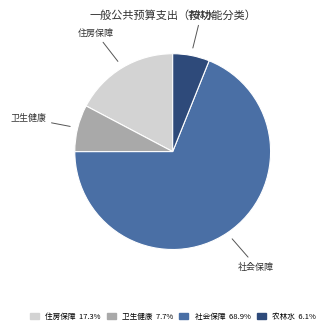

Does any single category account for the majority?

Yes